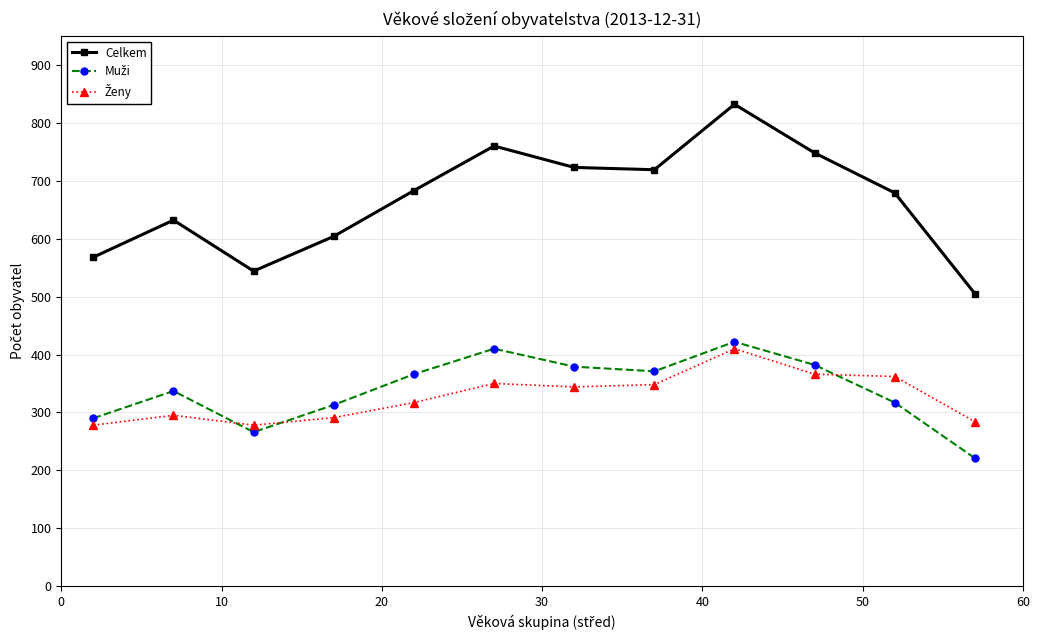

Which series has the largest total across all categories?

Celkem